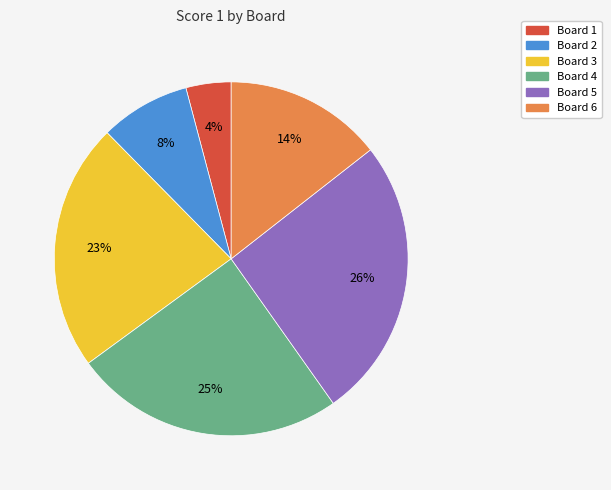

How many slices are in this pie chart?

6